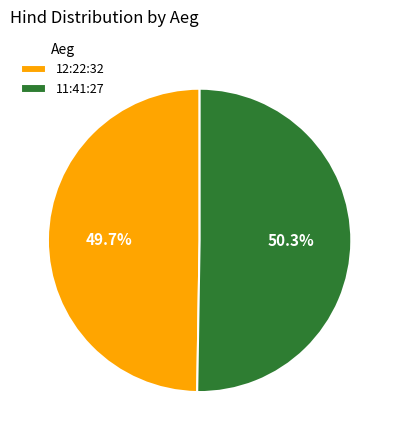

Is there any slice that represents more than half of the pie?

Yes